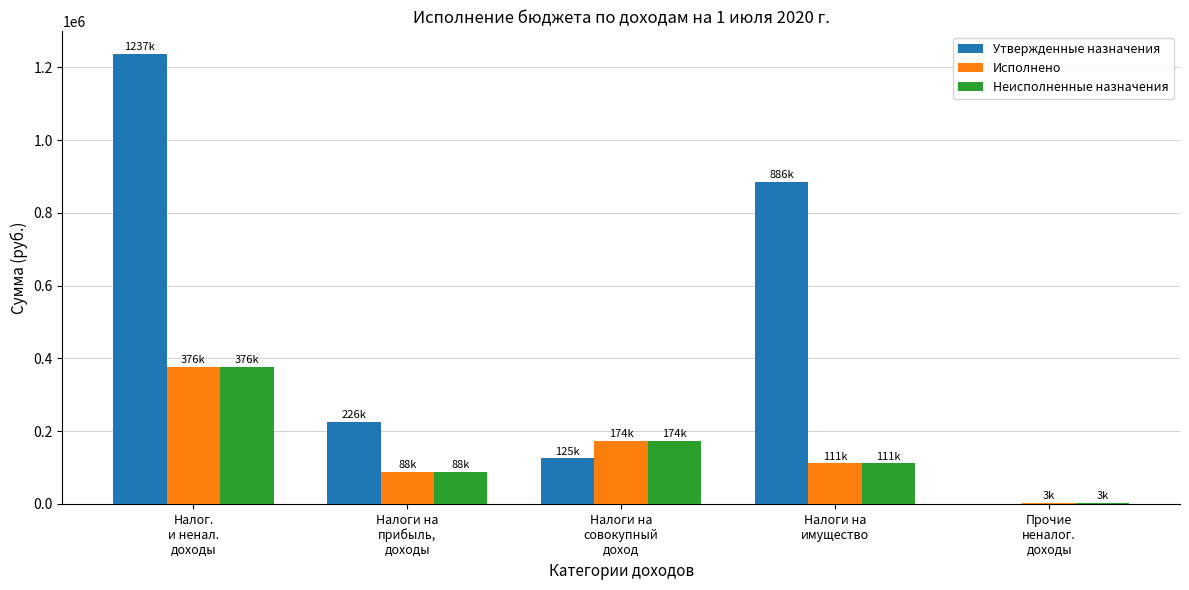

How many data points does each series have?

5